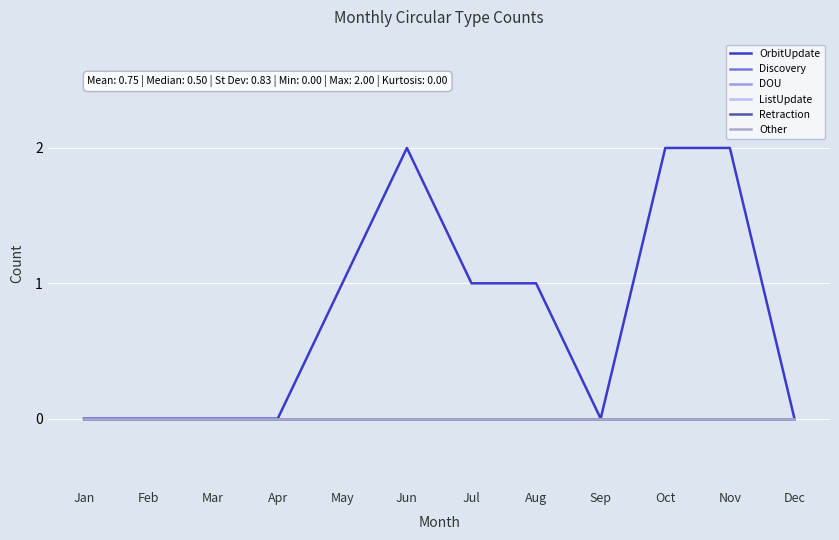

At which category is the sum across all series the highest?

Jun